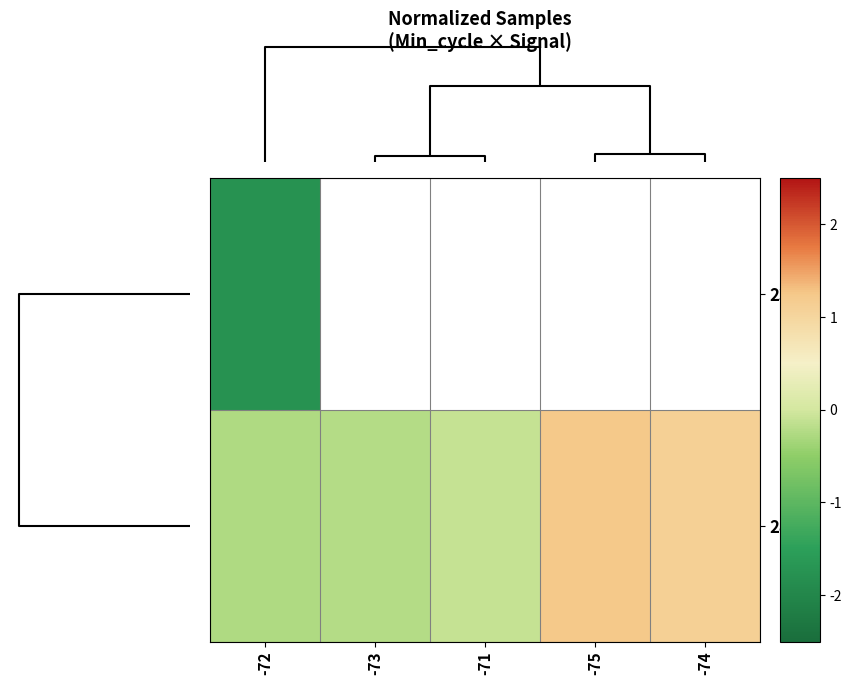

What is the maximum value shown in the chart?

1.2